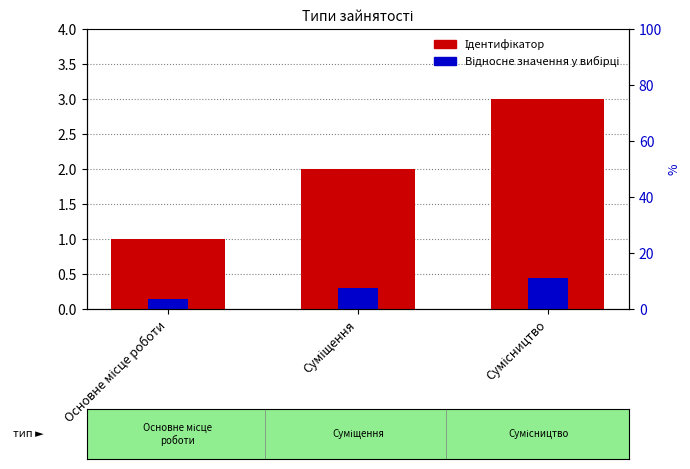

Which series has the largest range (max minus min)?

Ідентифікатор